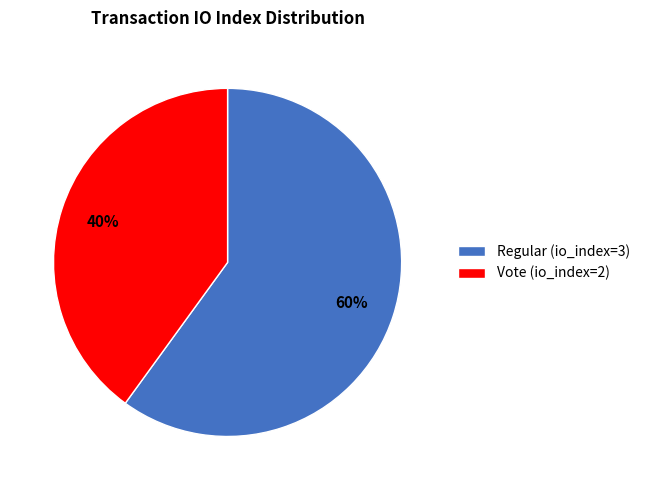

Is the sum of Vote (io_index=2) and Regular (io_index=3) greater than half?

Yes